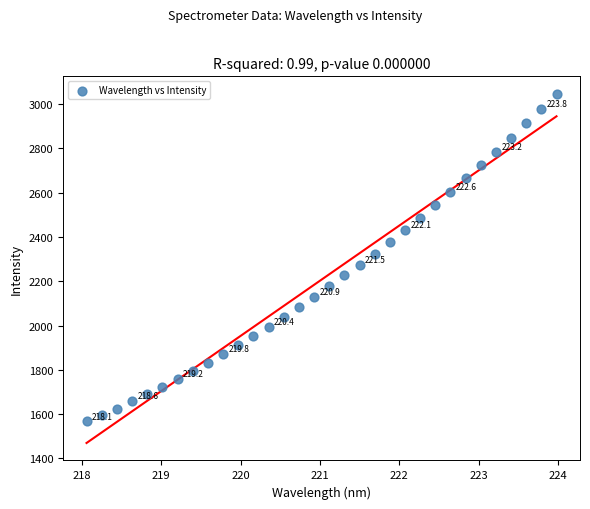

What is the range of Y values (max minus min)?

1479.2